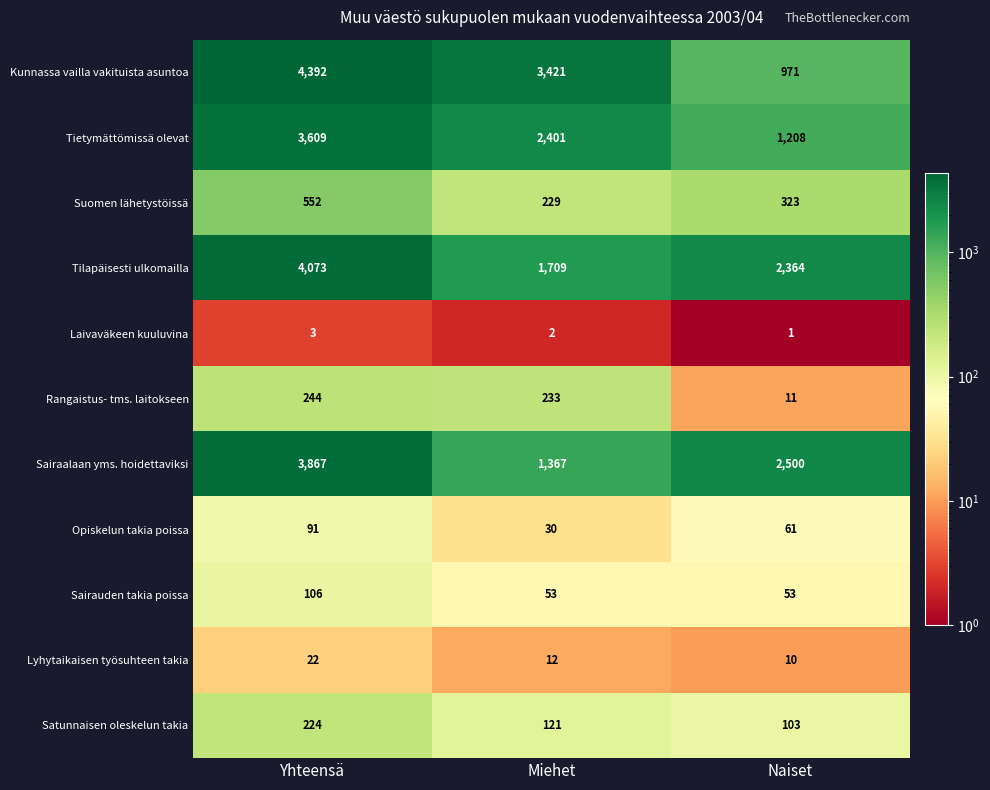

True or false: Suomen lähetystöissä has a value of 323 at Naiset.

True